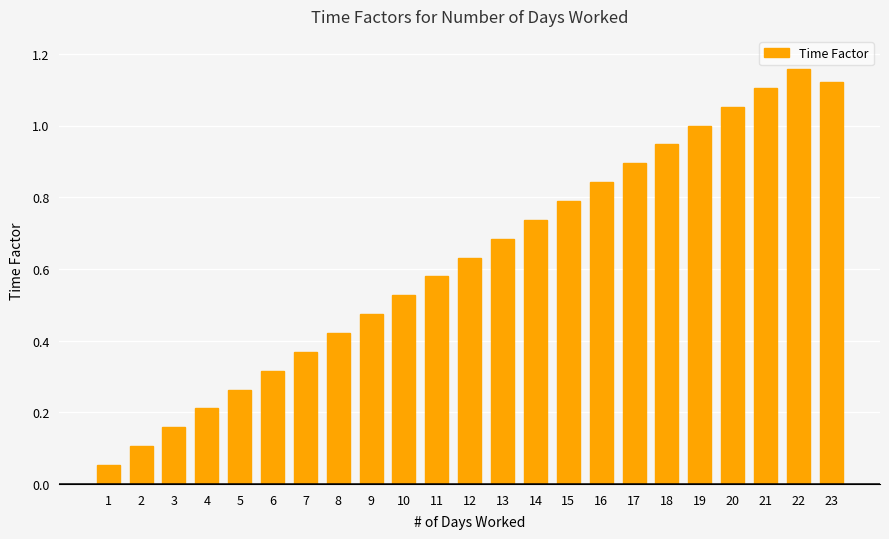

Which category has the lowest value across all series?

1